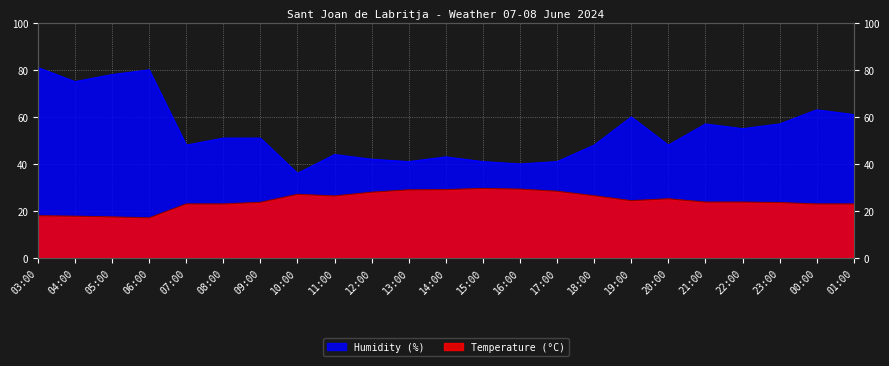

What are all the series names shown in the legend?

Temperature (°C), Humidity (%)